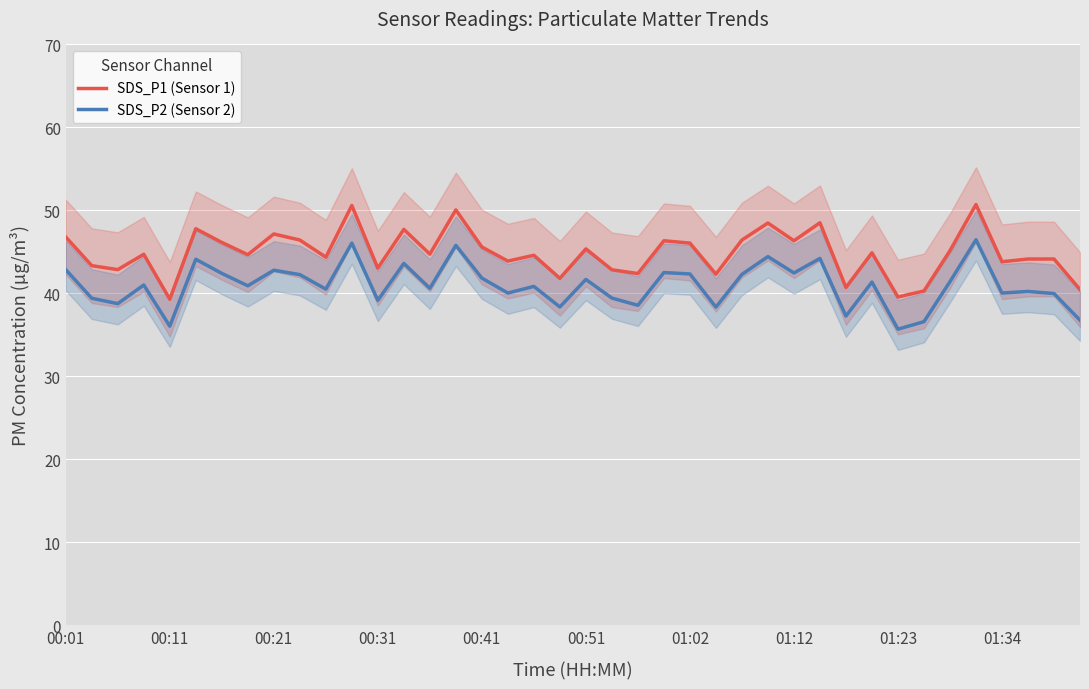

True or false: SDS_P2 (Sensor 2) and SDS_P1 (Sensor 1) cross at least once.

False